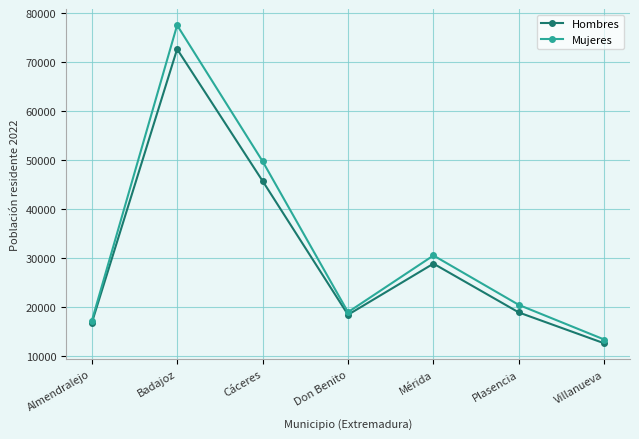

The value of Mujeres at Cáceres is 49740. True or false?

True